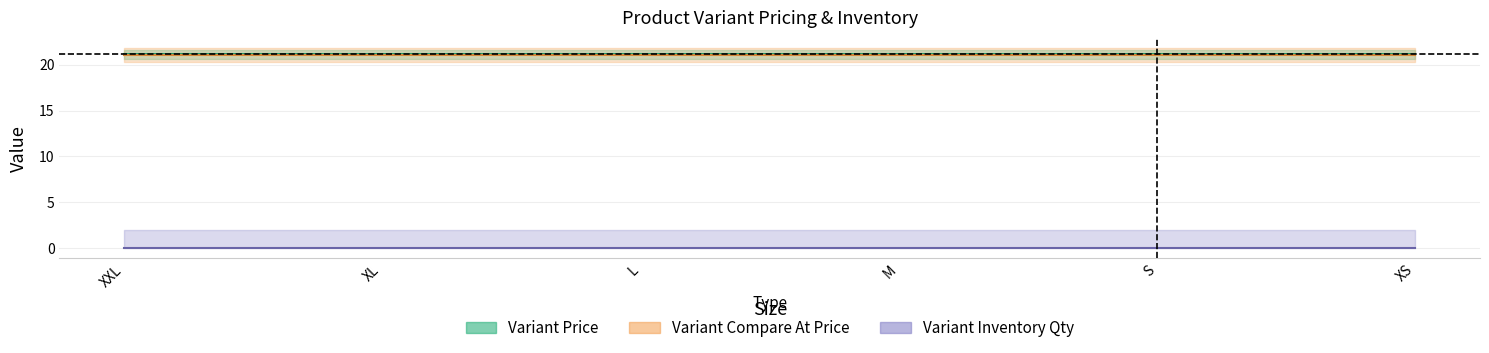

At which category is the sum across all series the highest?

XXL